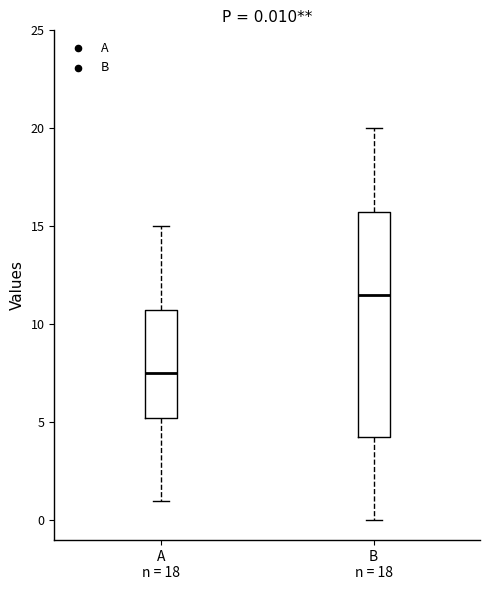

Which box is the tallest, from its lower edge to its upper edge?

B n = 18